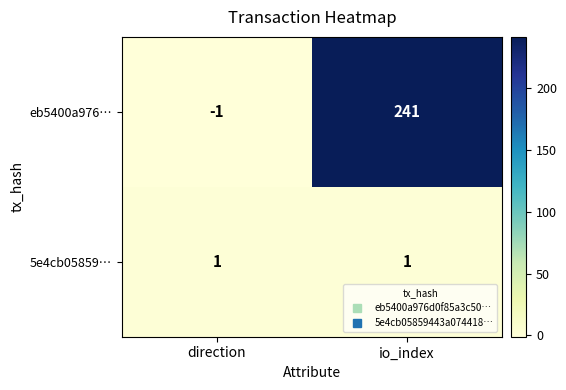

Which series has the largest total across all categories?

eb5400a976…